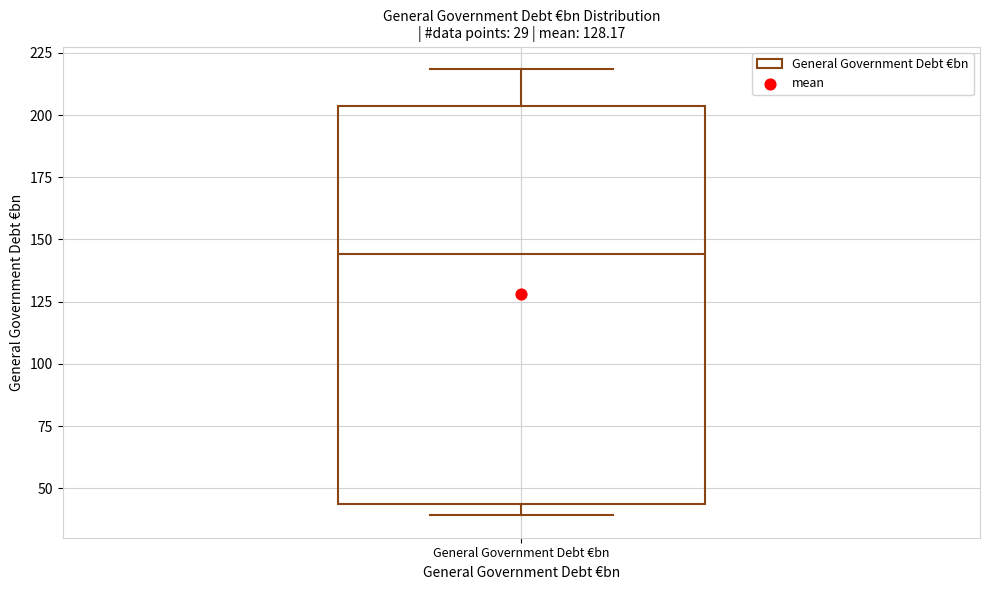

Read this box plot against the y-axis: the position of the median line, the range covered by the box, and the ends of both whiskers. The values are not printed on the chart, so give them approximately, as read against the axis.

median 145, box 45 to 205, whiskers 40 to 220